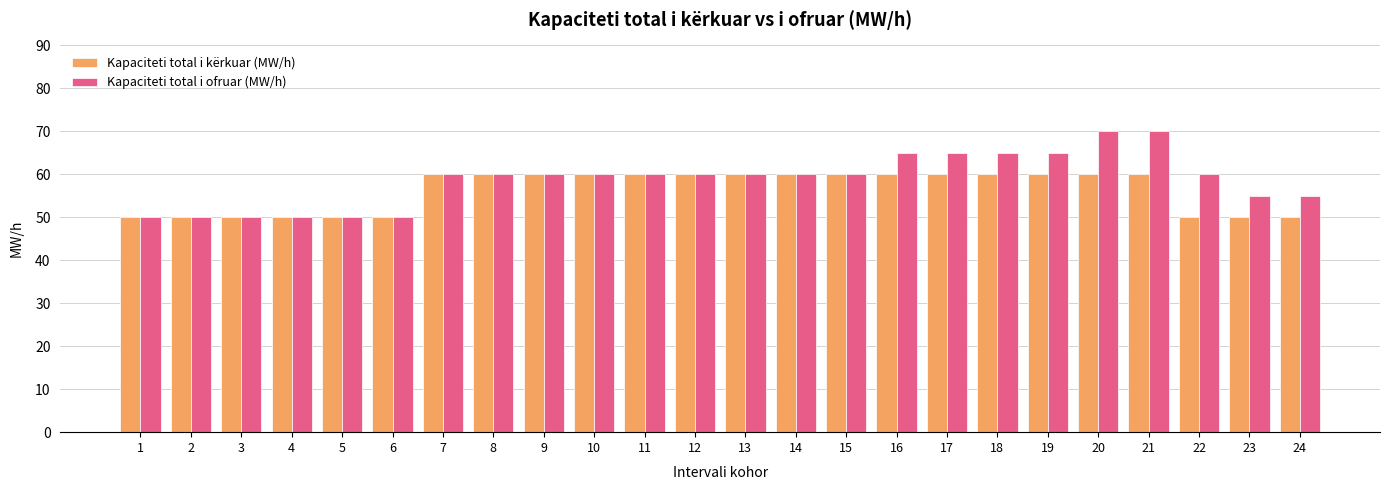

Rank the series by their average value, from lowest to highest.

Kapaciteti total i kërkuar (MW/h), Kapaciteti total i ofruar (MW/h)